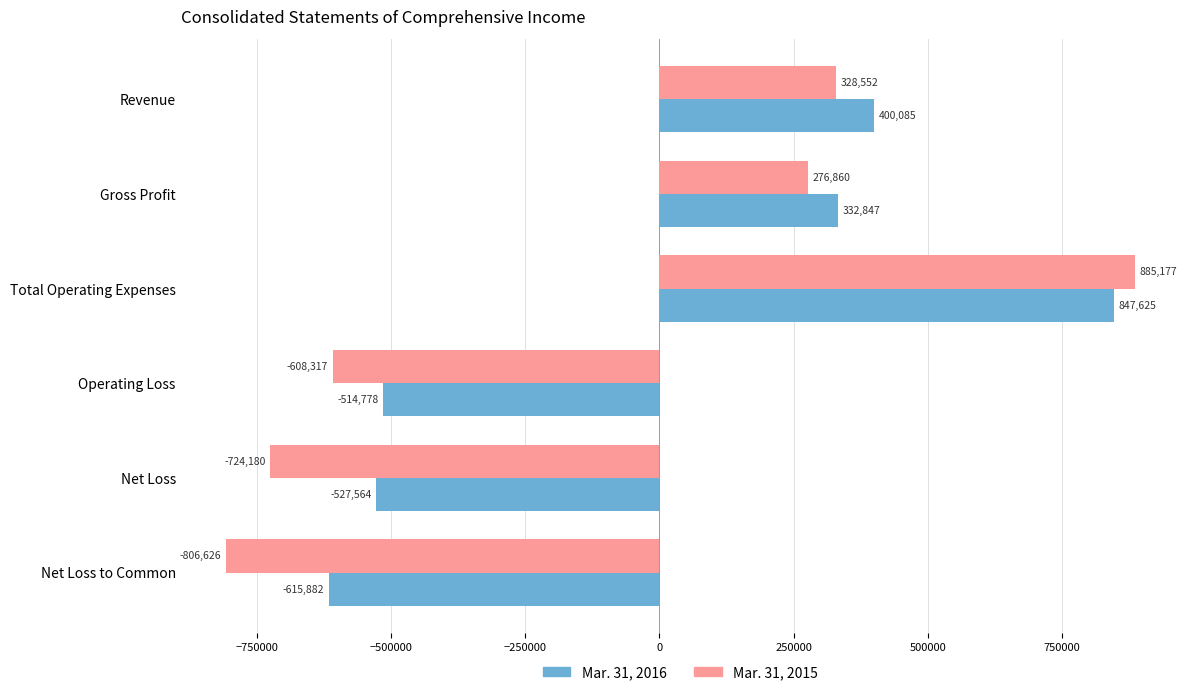

Read the Mar. 31, 2015 value at Total Operating Expenses, to the nearest 50.

885200